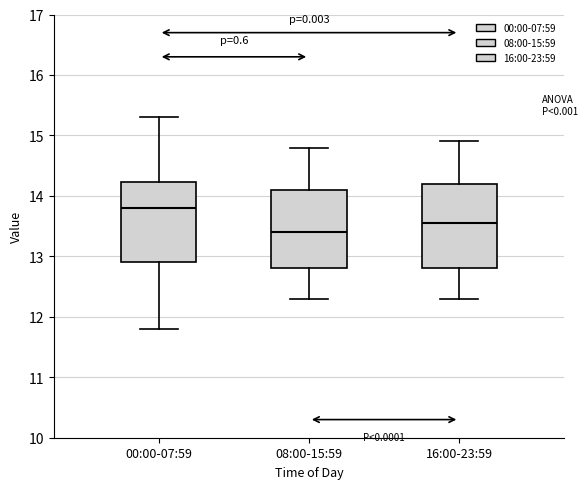

Reading left to right, read every box against the y-axis: the position of its median line, the range the box covers, and the ends of its whiskers. The values are not printed on the chart, so give them approximately, as read against the axis.

00:00-07:59: median 13.8, box 12.9 to 14.2, whiskers 11.8 to 15.3
08:00-15:59: median 13.4, box 12.8 to 14.1, whiskers 12.3 to 14.8
16:00-23:59: median 13.6, box 12.8 to 14.2, whiskers 12.3 to 14.9